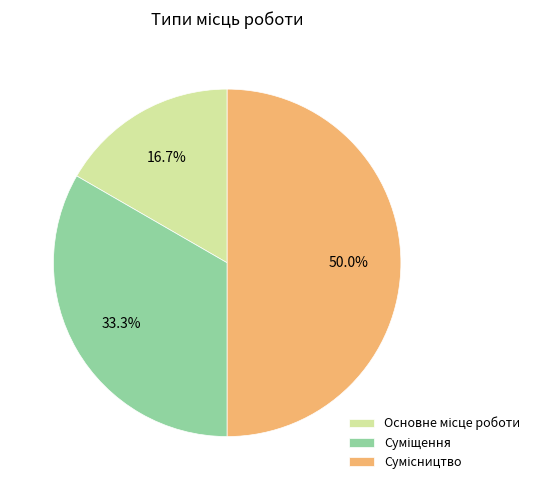

Count the number of slices in the pie.

3